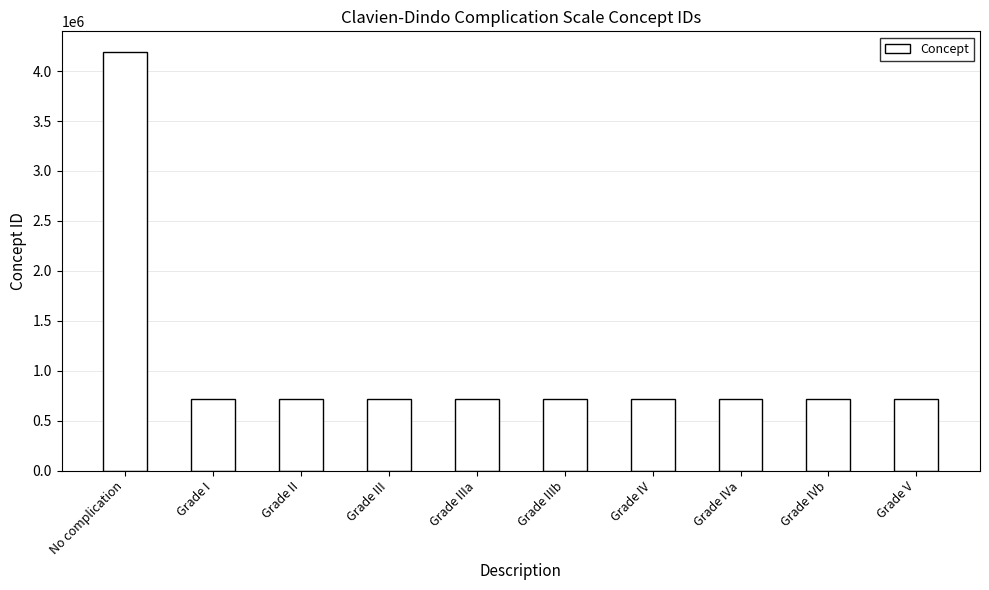

The chart shows a value of 177683 at Grade I. True or false?

False